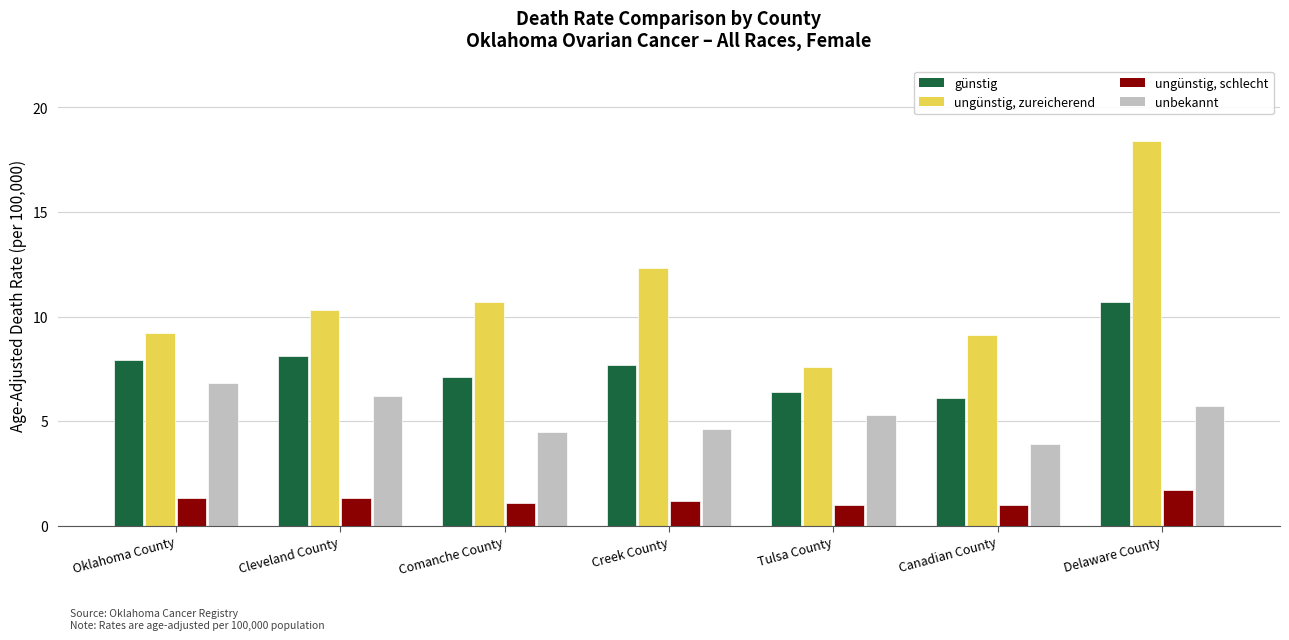

What is the difference between the highest and lowest values at Delaware County?

16.7